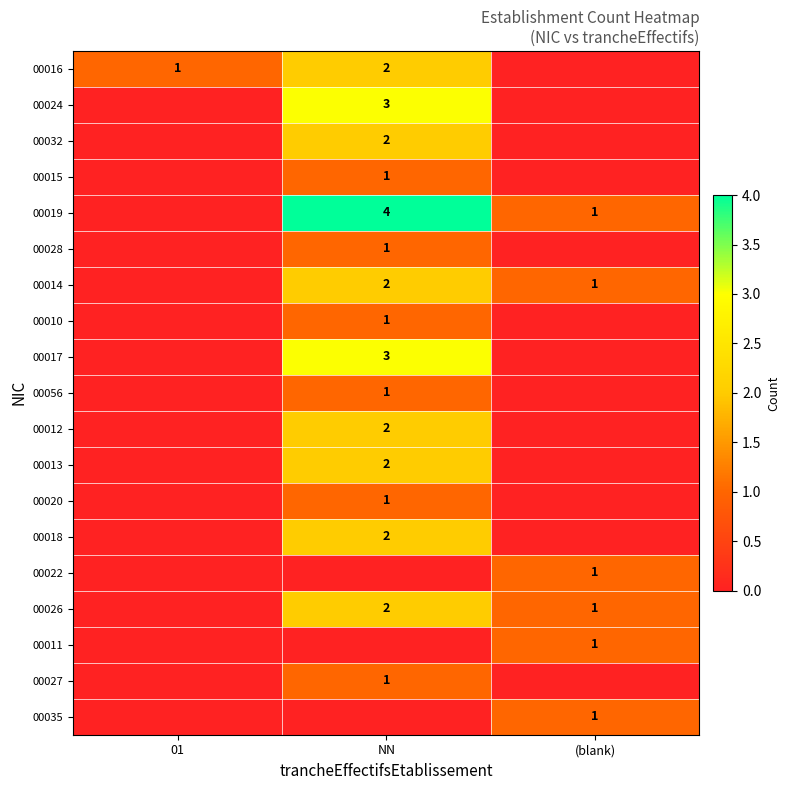

The value of 00017 at NN is 4. True or false?

False